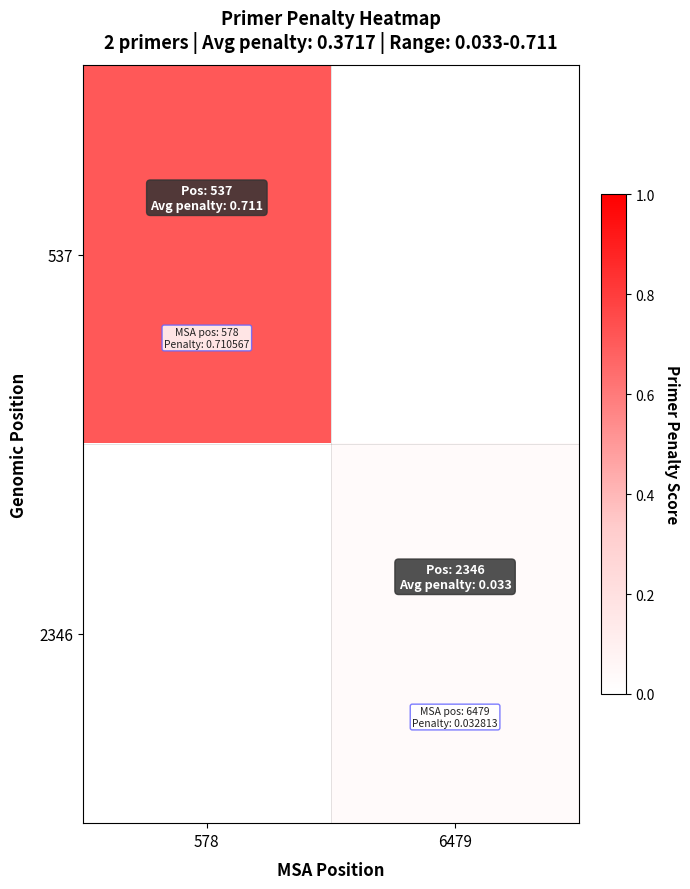

Reading right to left, list all the values displayed in this chart.

537: 6479=0.0	578=0.7
2346: 6479=0.0	578=0.0